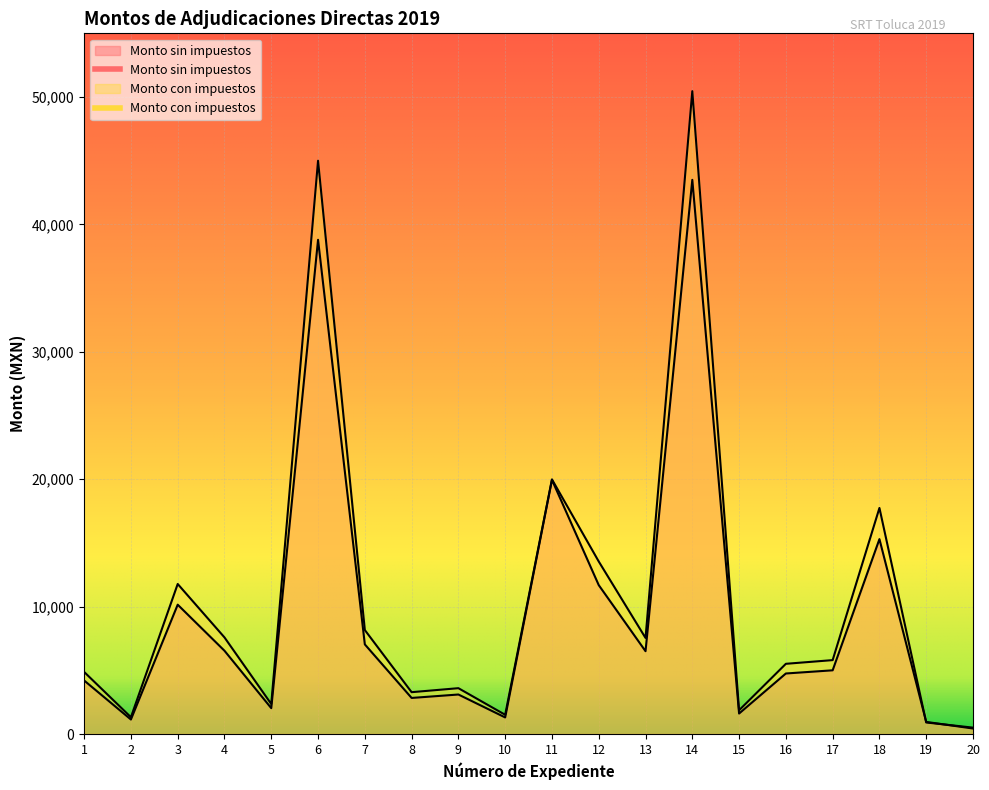

At which category is the sum across all series the highest?

14